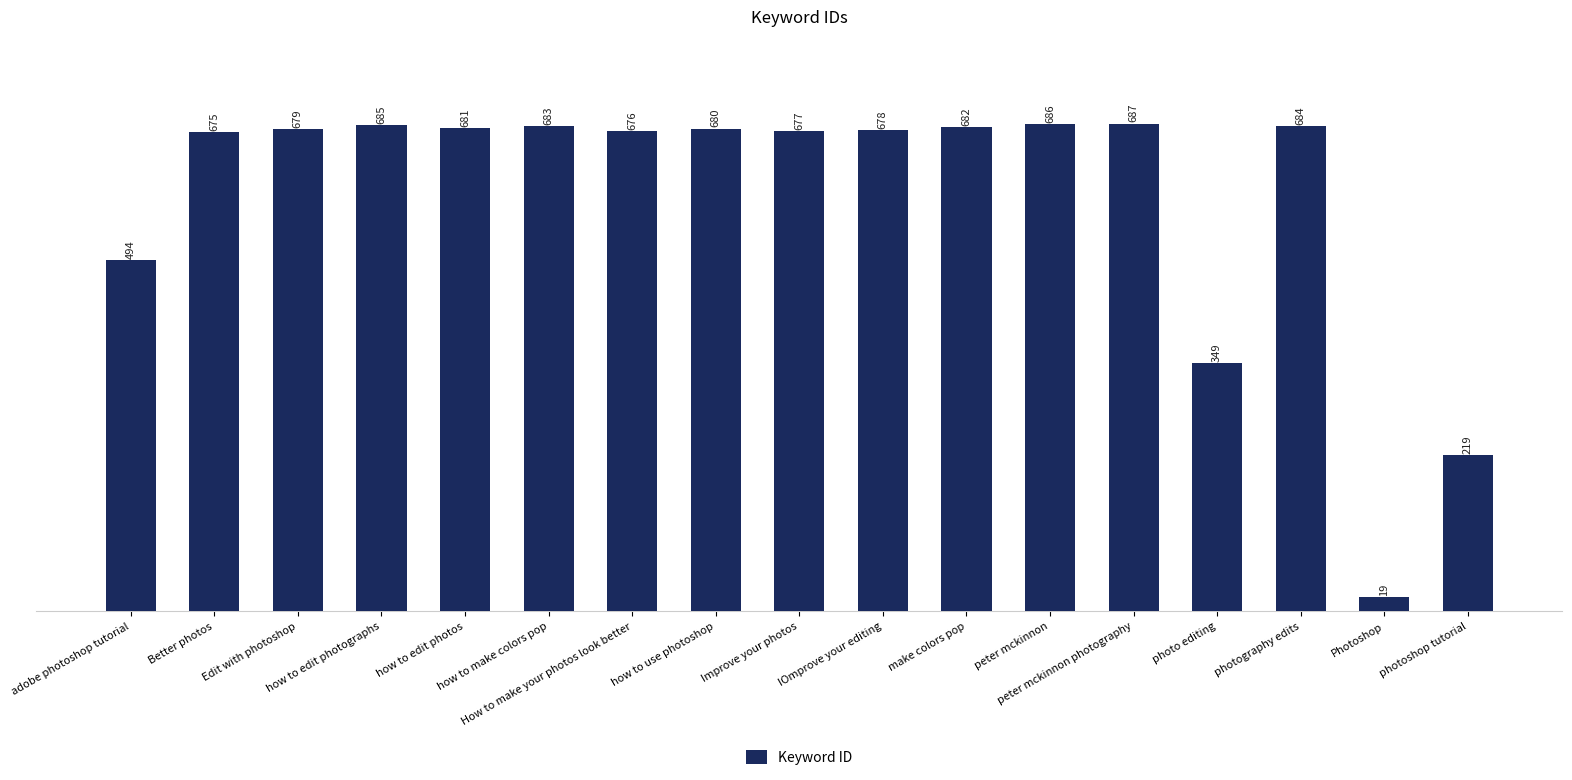

How many data points are less than 679?

8